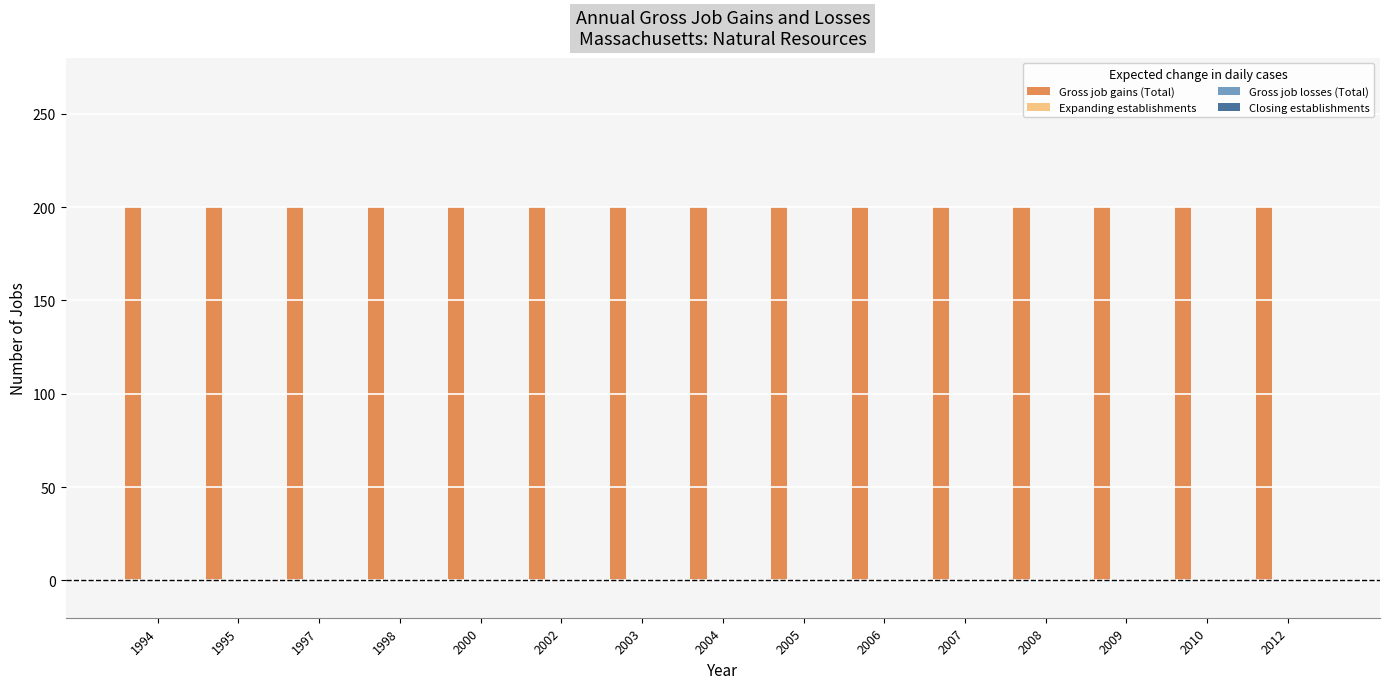

What is the maximum value shown in the chart?

200